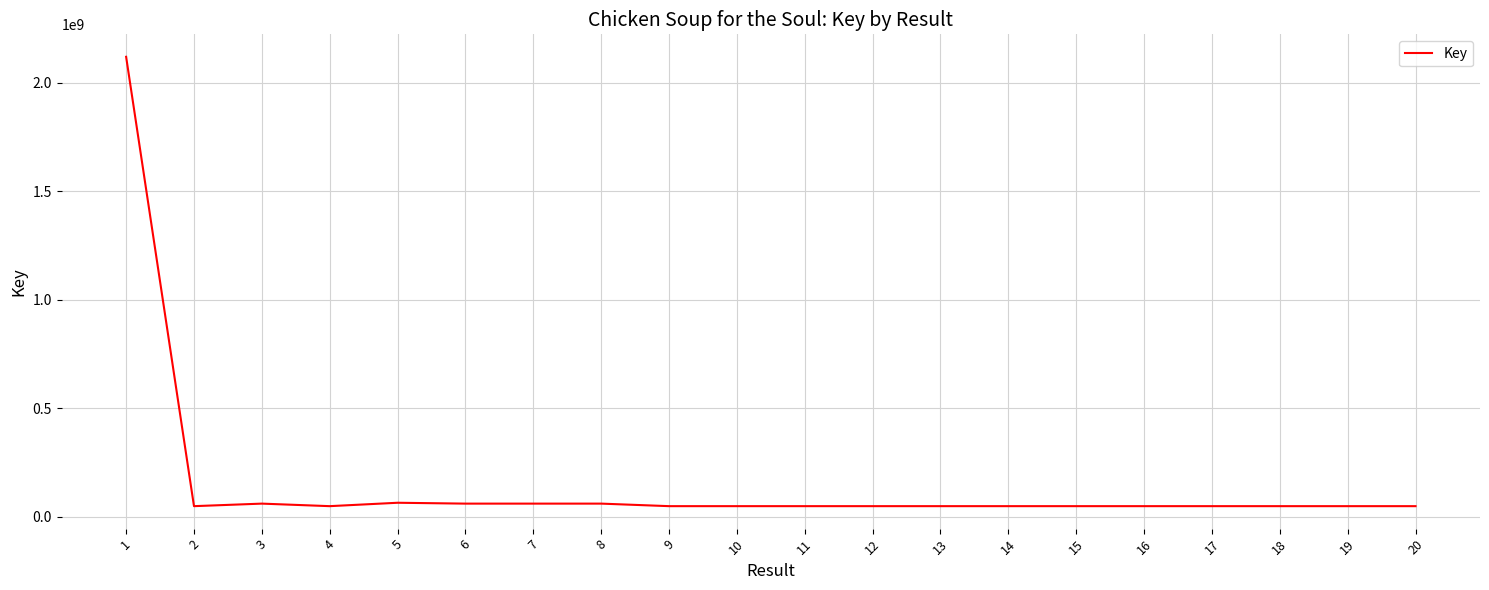

Read the value at 3, to the nearest 100.

60308400